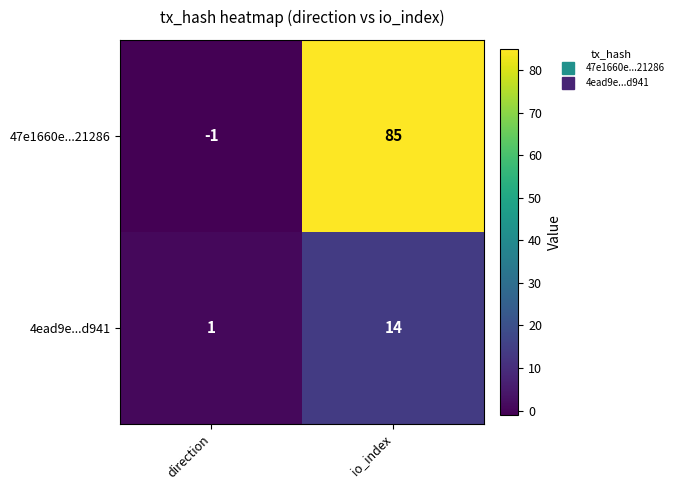

Where is 47e1660e...21286 nearest to the value 42?

direction